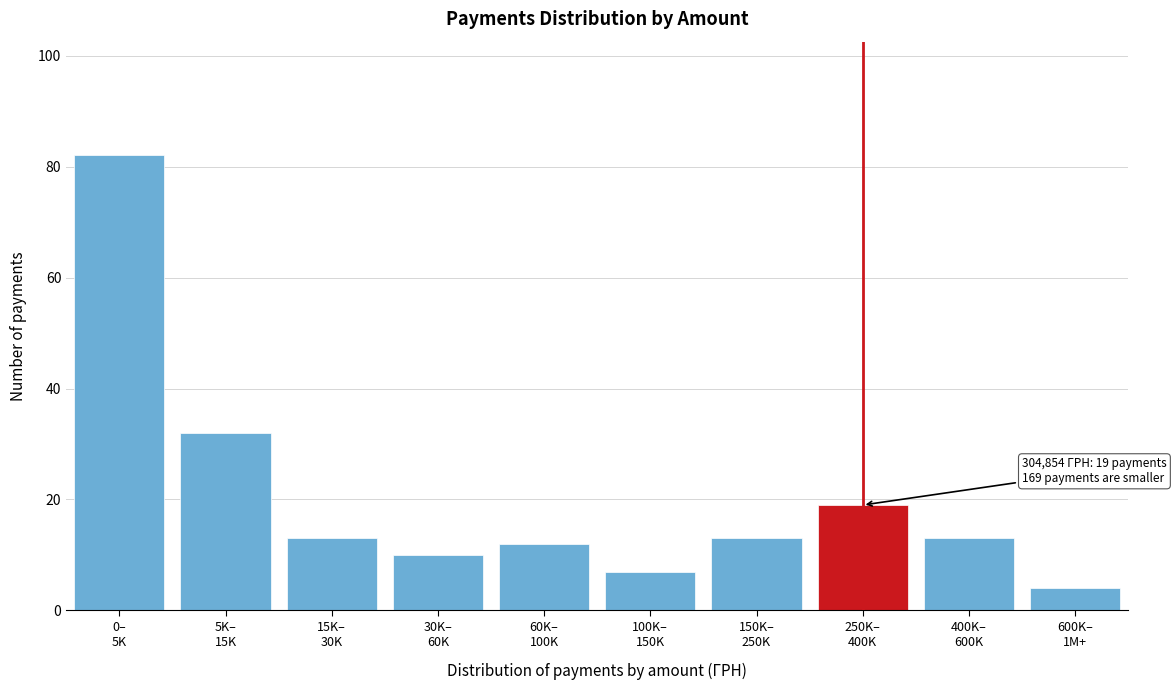

Reading right to left, transcribe all the data shown in this chart.

4	13	19	13	7	12	10	13	32	82